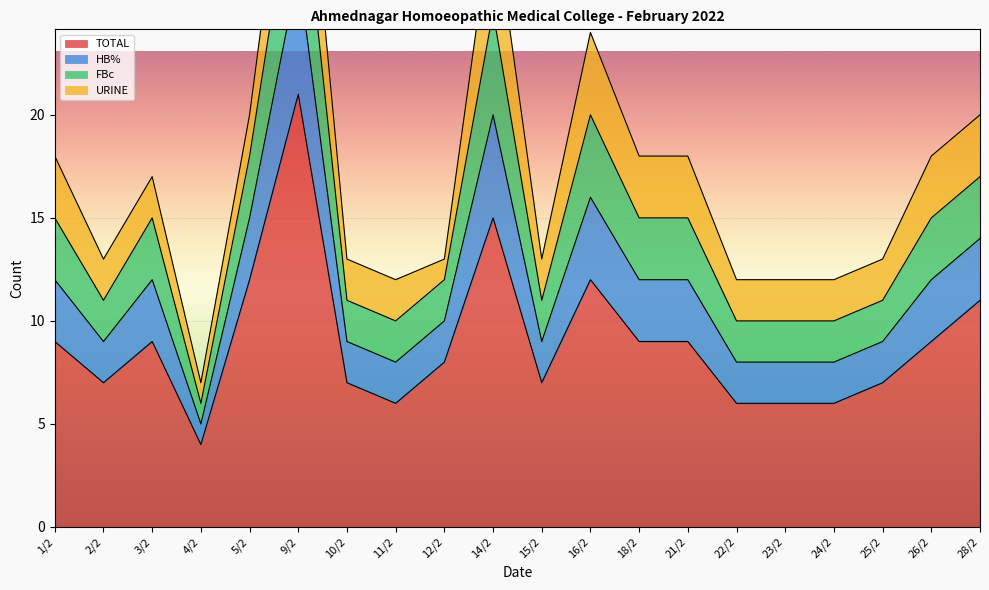

True or false: TOTAL has a value of 3 at 28/2.

False